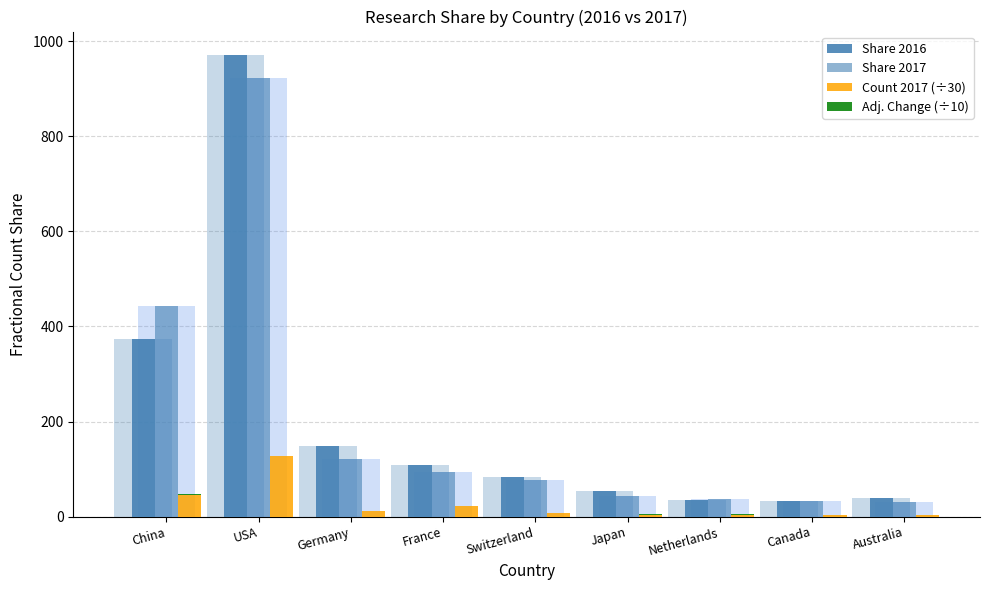

The Share 2017 series shows 53.0 at France. True or false?

False